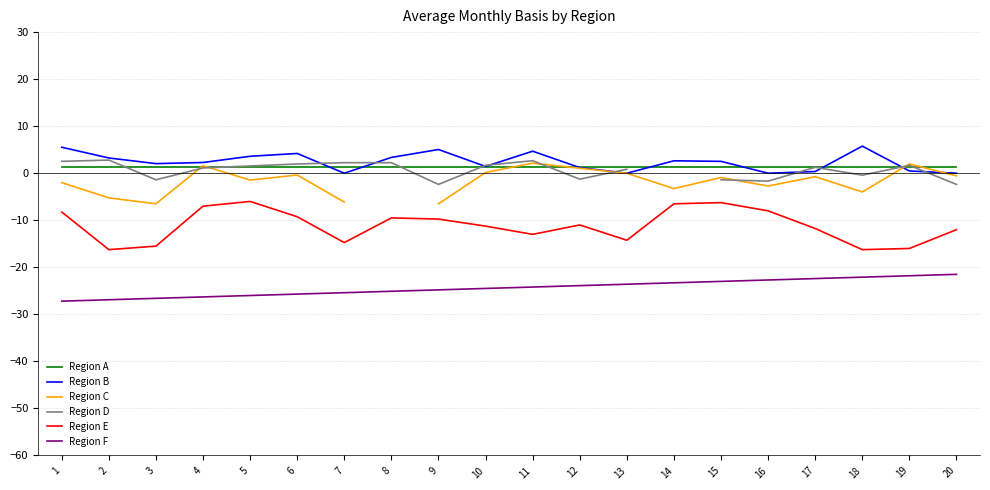

Is it true that Region F equals -9.1 at 9?

False